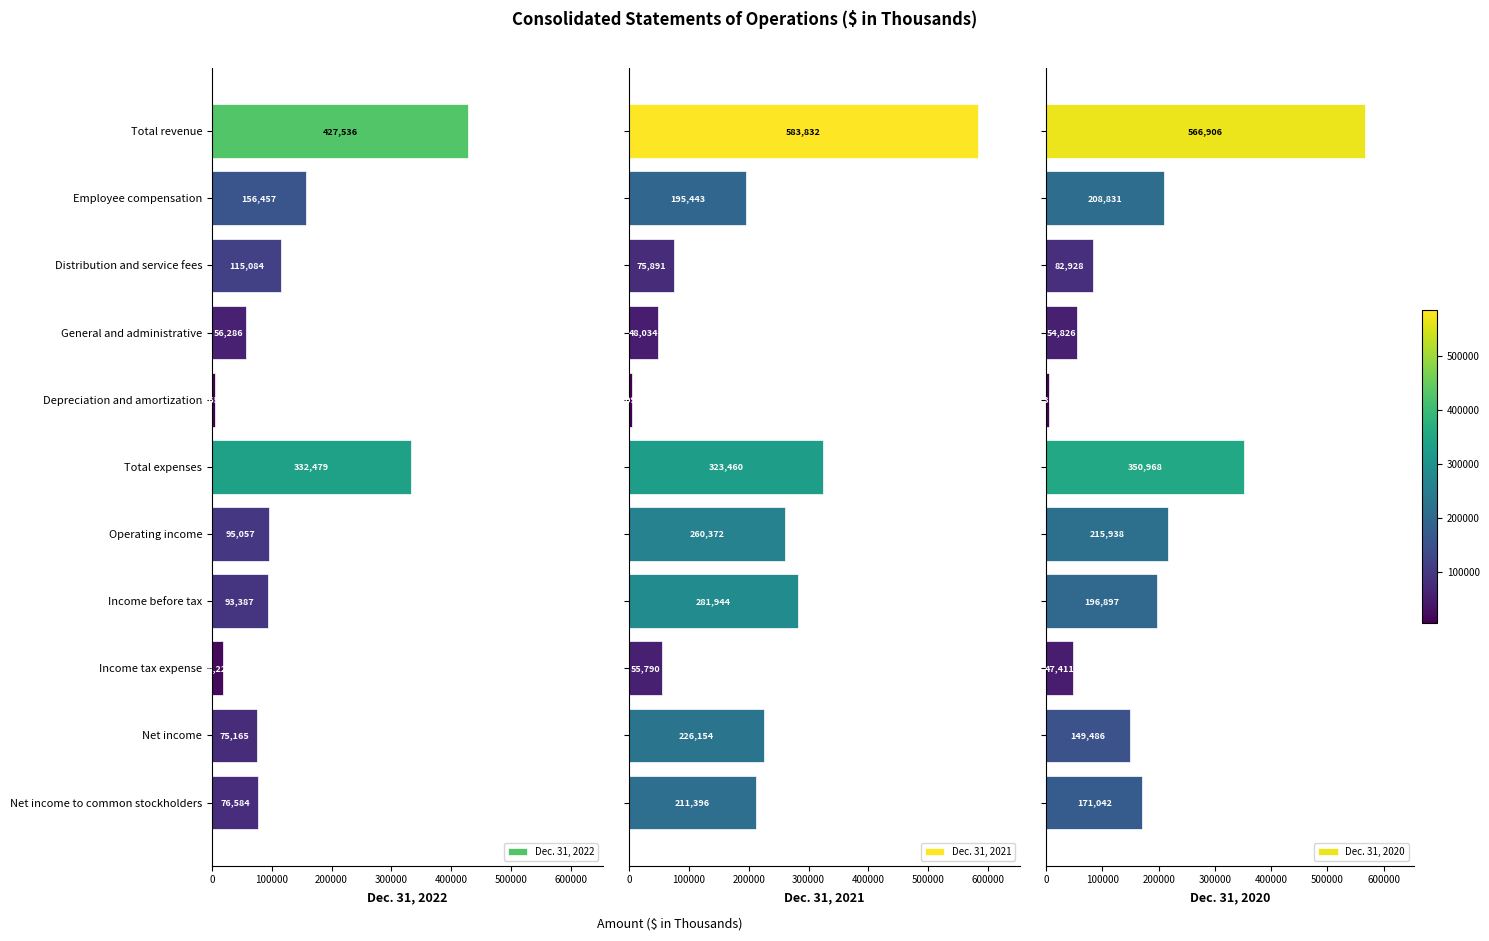

Which series has the widest spread of values?

Dec. 31, 2021